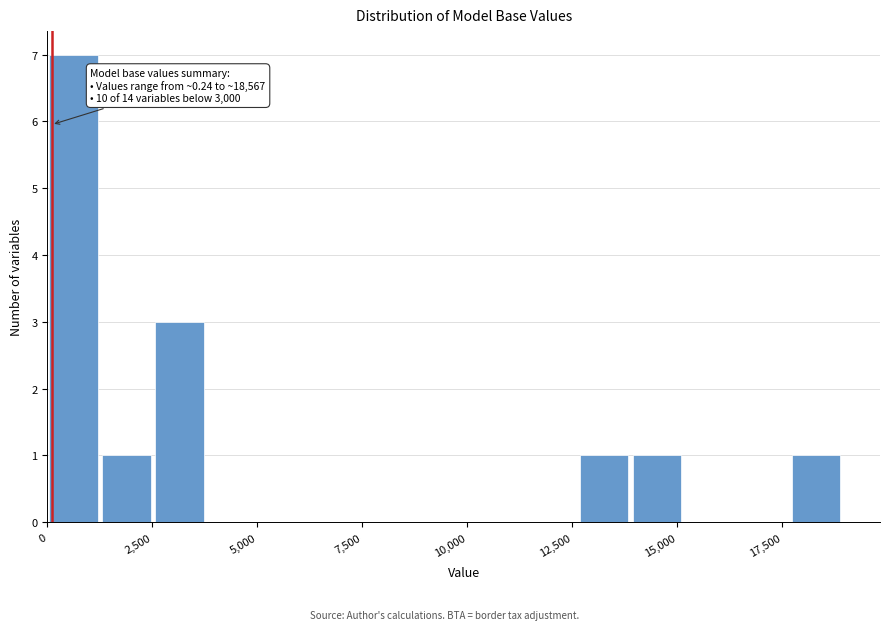

Around what value on the x-axis is the tallest bar? Give the approximate position of its centre, as read against the axis.

500